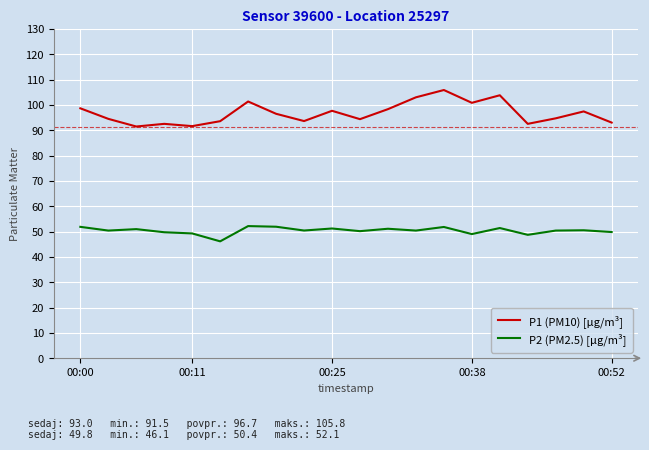

At how many categories does at least one series exceed 63?

20